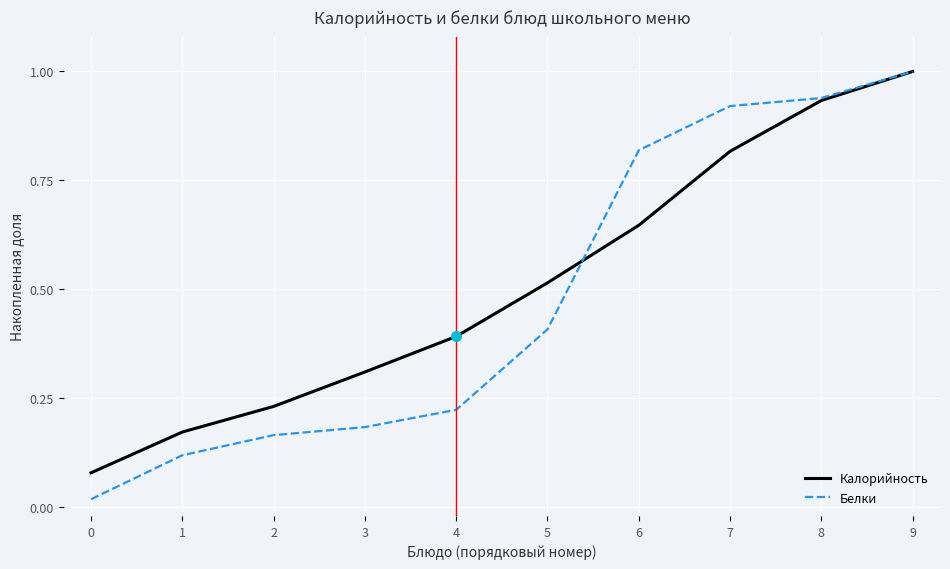

Between 2 and 8, which series saw the biggest shift?

Белки